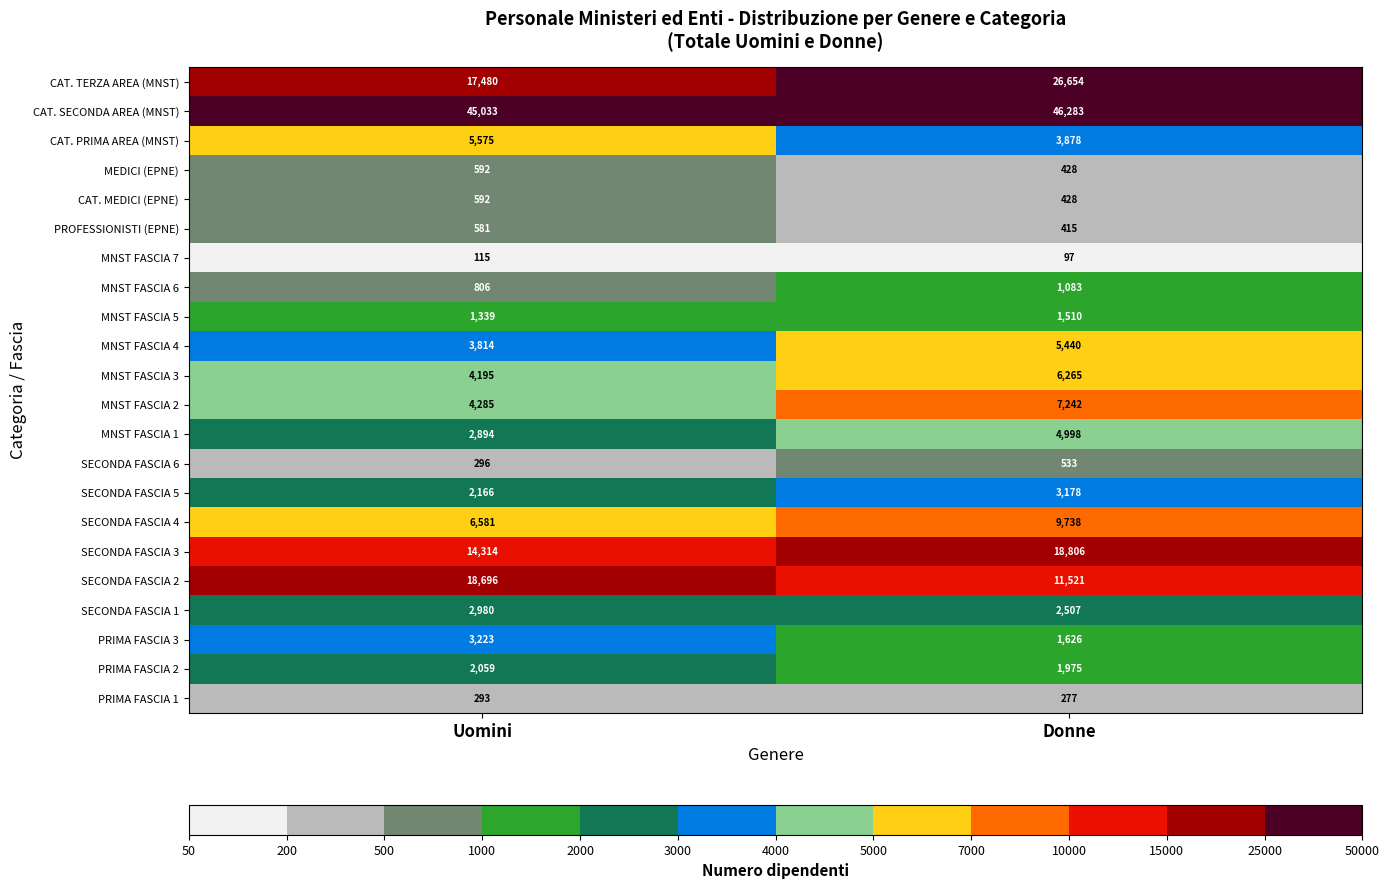

Count the MNST FASCIA 2 values in the range 4285 to 7242.

2